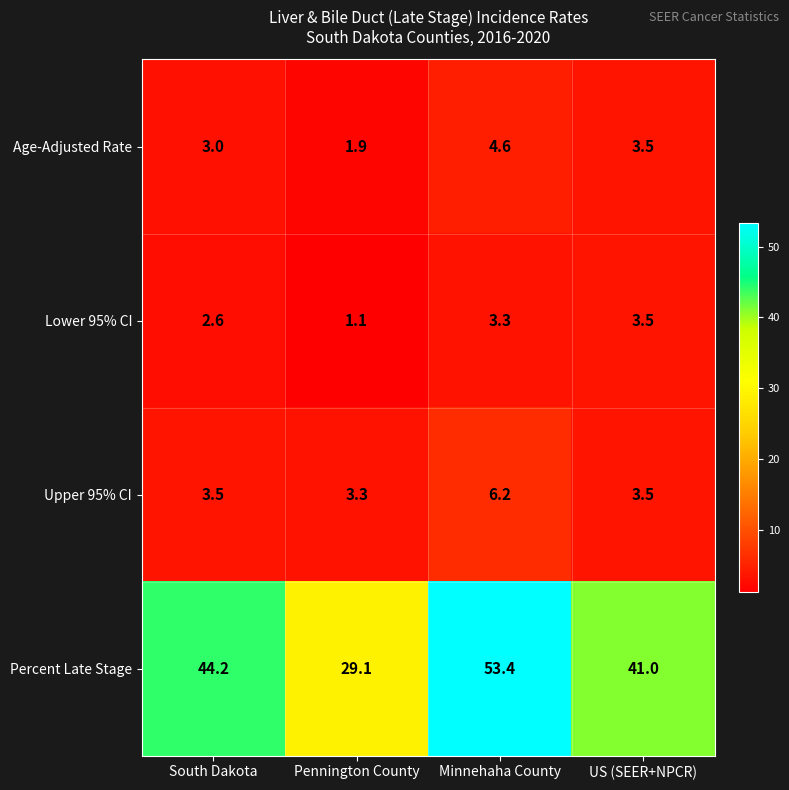

Reading left to right, list all the values displayed in this chart.

Age-Adjusted Rate: 3.0	1.9	4.6	3.5
Lower 95% CI: 2.6	1.1	3.3	3.5
Upper 95% CI: 3.5	3.3	6.2	3.5
Percent Late Stage: 44.2	29.1	53.4	41.0